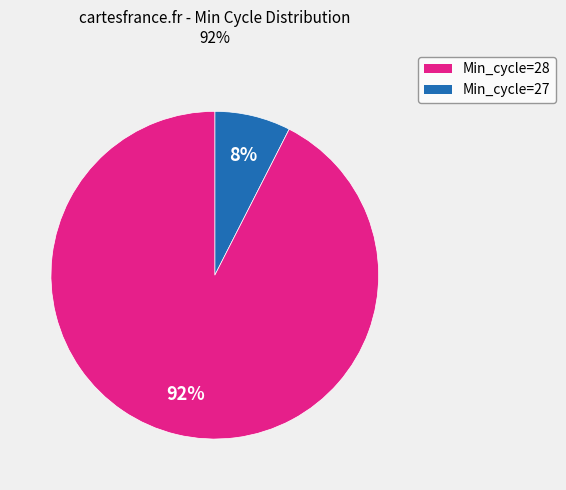

How many slices are in this pie chart?

2